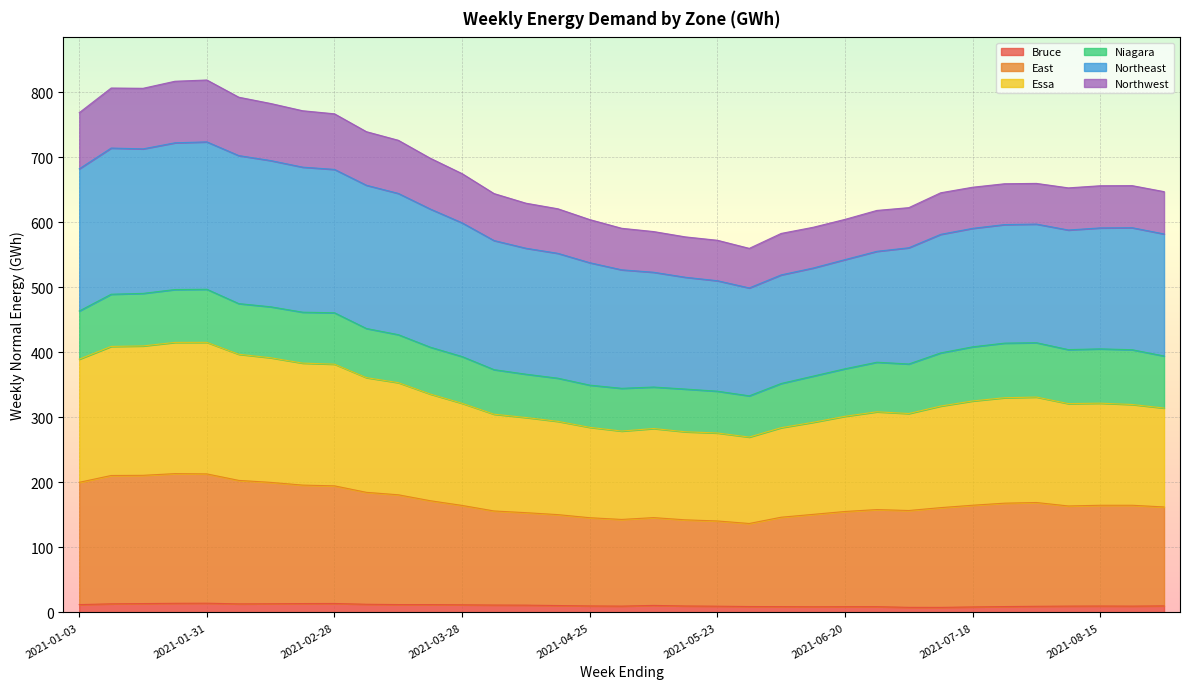

Which series has the largest range (max minus min)?

Essa